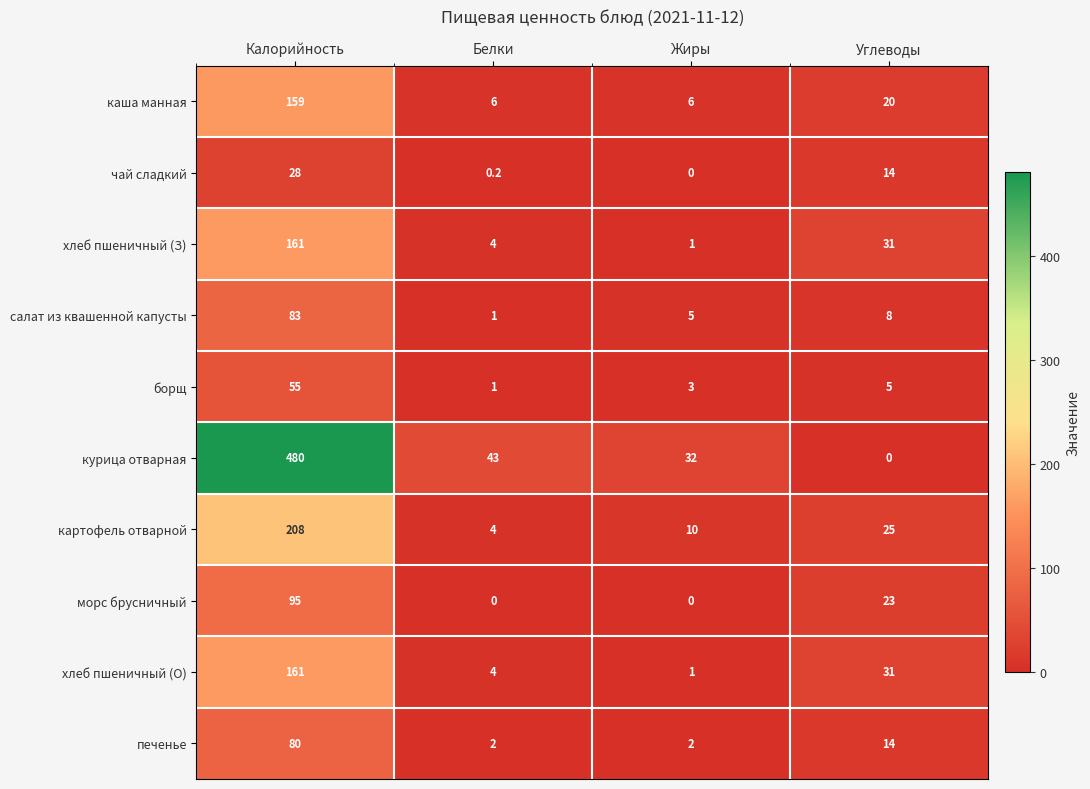

What is the approximate value of хлеб пшеничный (О) at Калорийность?

161.0